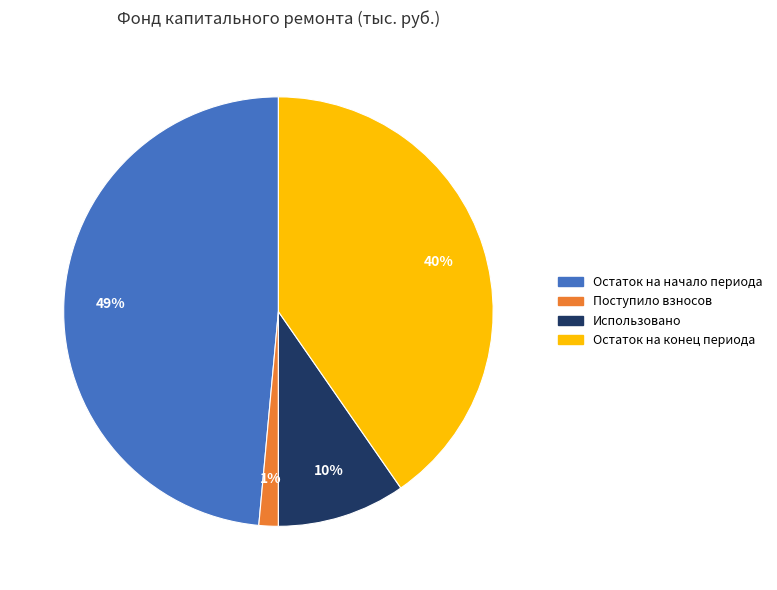

Is the sum of Остаток на начало периода and Остаток на конец периода greater than half?

Yes